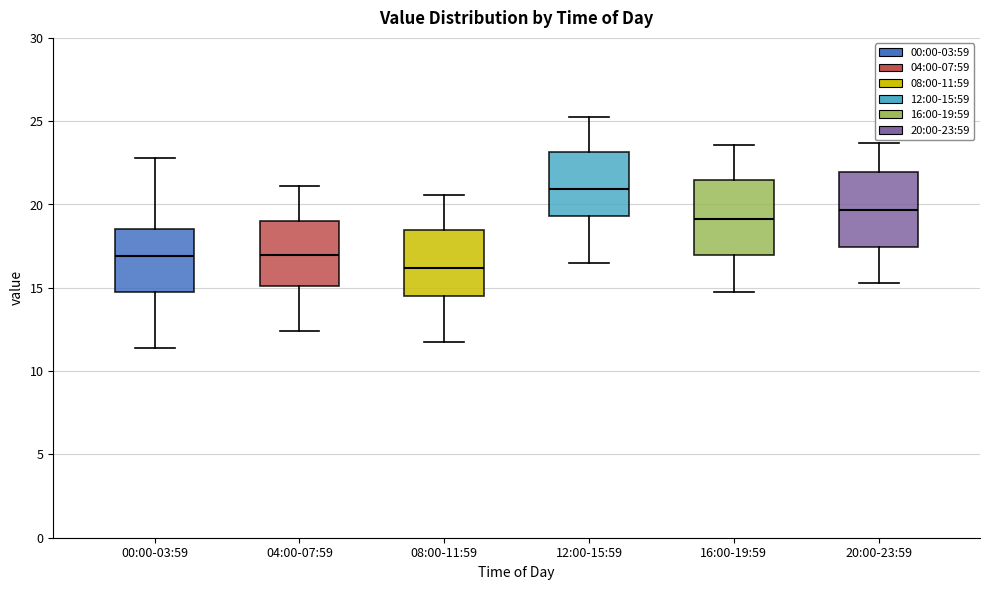

Where does the lower whisker of the box for 00:00-03:59 end on the y-axis? The values are not printed on the chart, so give them approximately, as read against the axis.

11.5